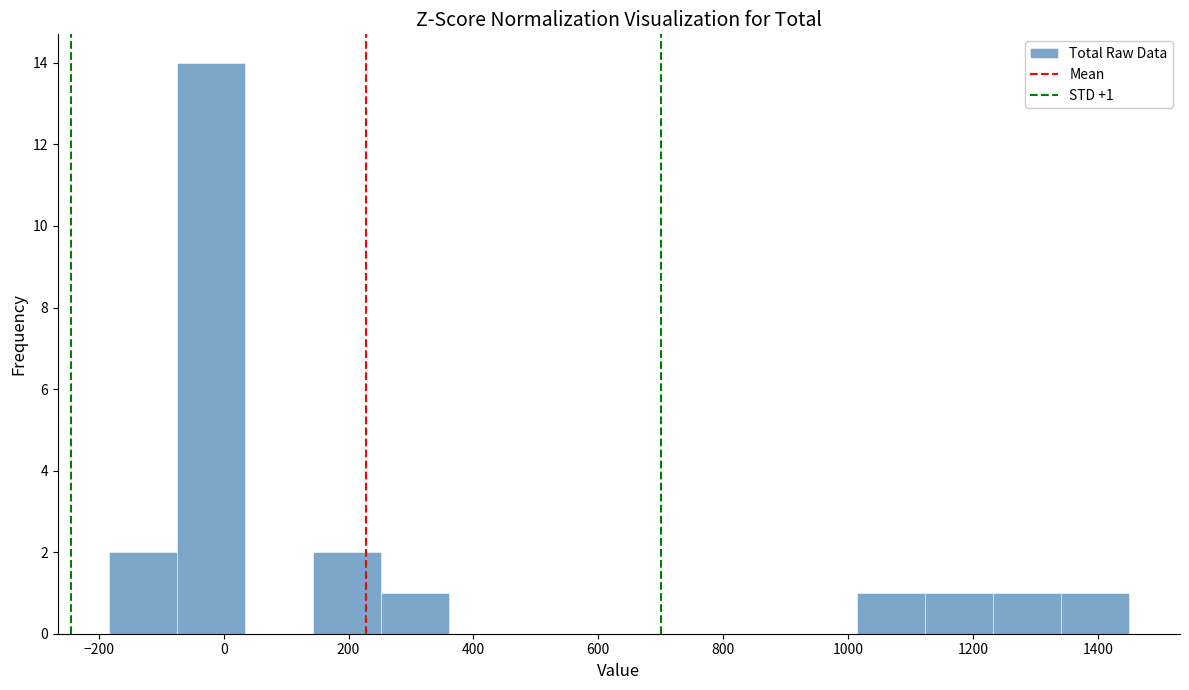

Which range on the x-axis has the tallest bar?

-80 to 40